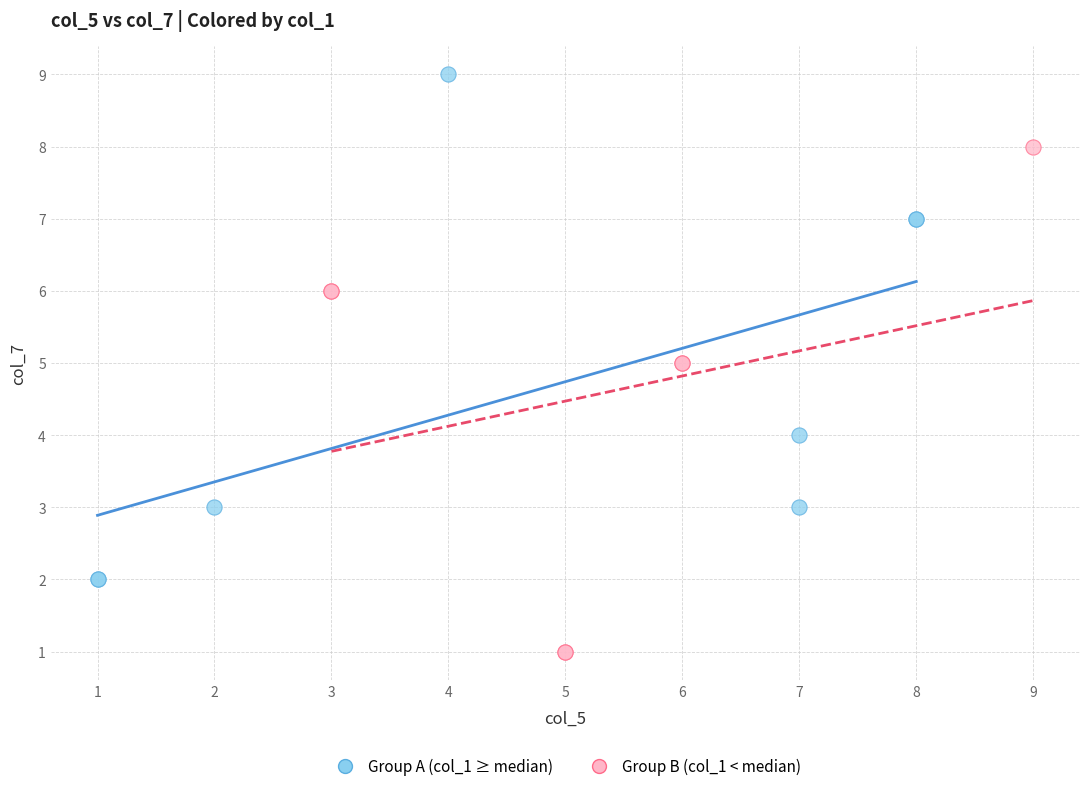

Which series reaches the minimum Y coordinate?

Group B (col_1 < median)